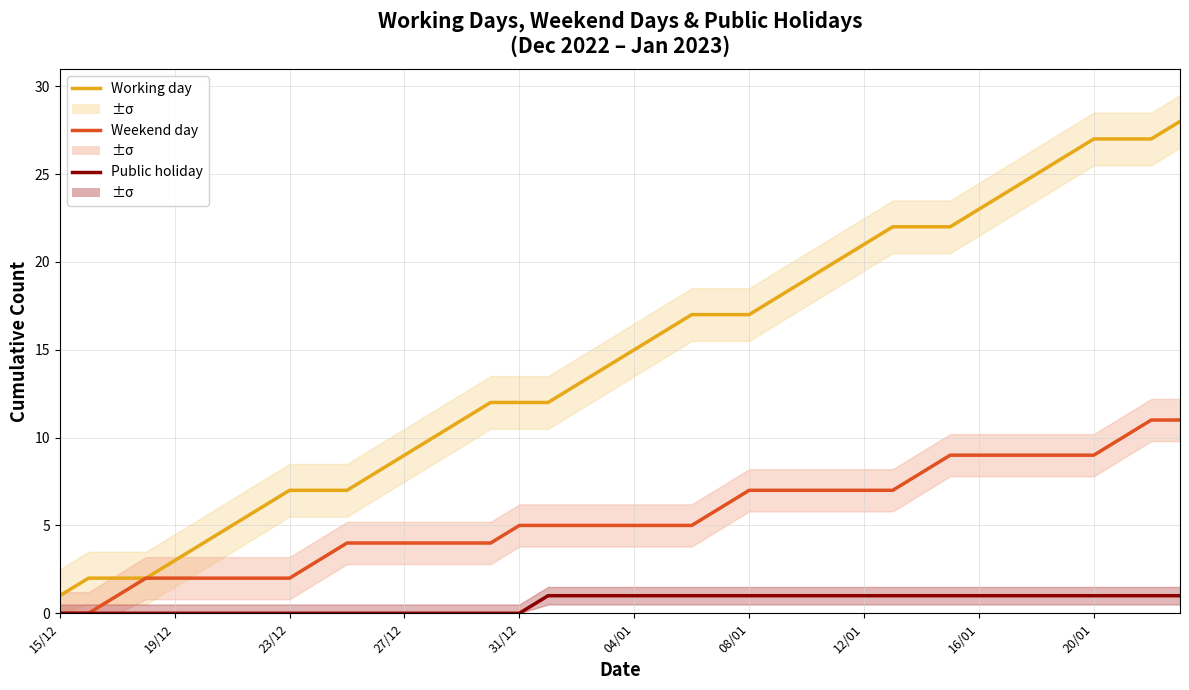

The Weekend day series shows 3 at 33. True or false?

False